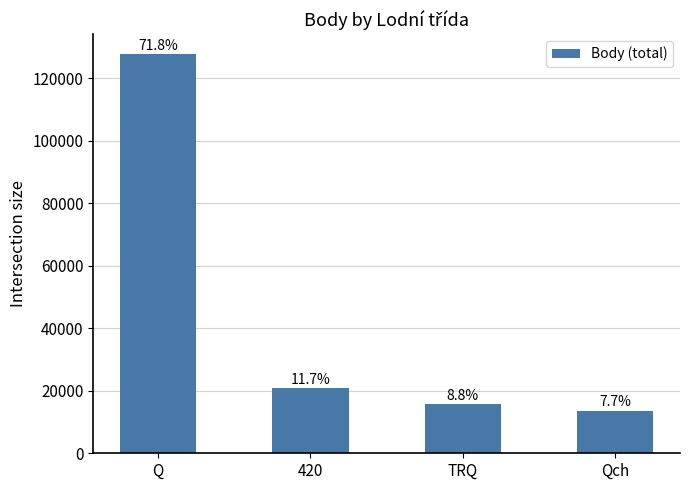

Reading left to right, what are all the values shown in this chart?

Q=127678	420=20764	TRQ=15661	Qch=13598